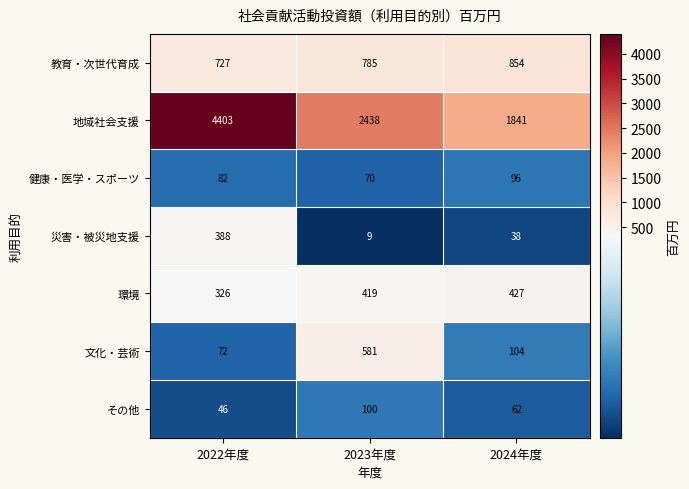

At which label does 地域社会支援 first exceed 2438?

2022年度